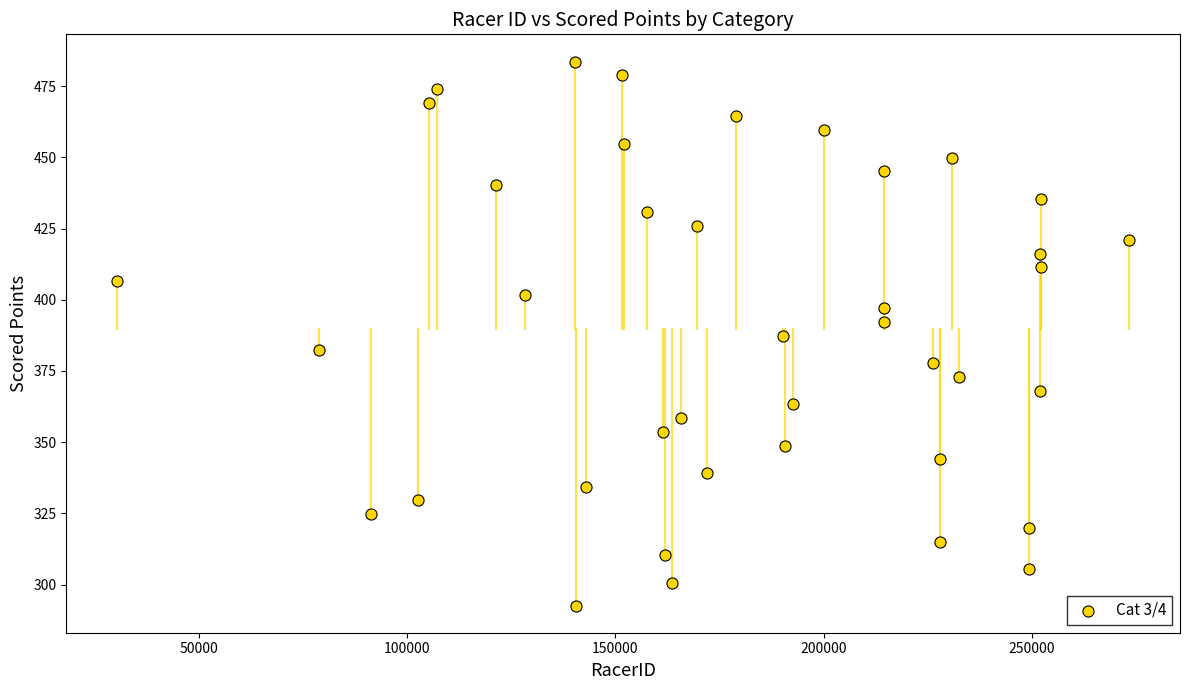

What is the range of X values (max minus min)?

243287.0